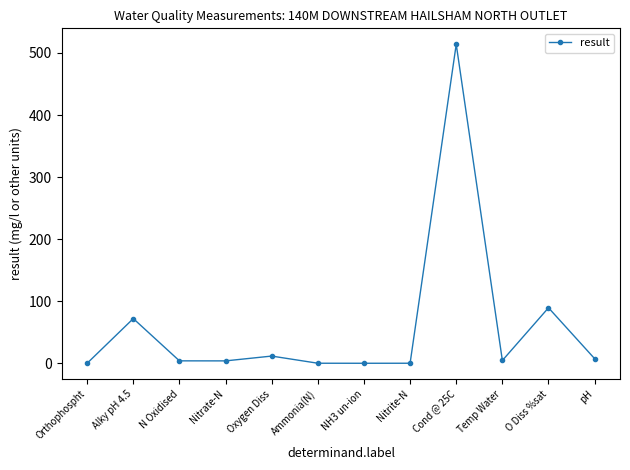

True or false: the data shows 89.4 at O Diss %sat.

True